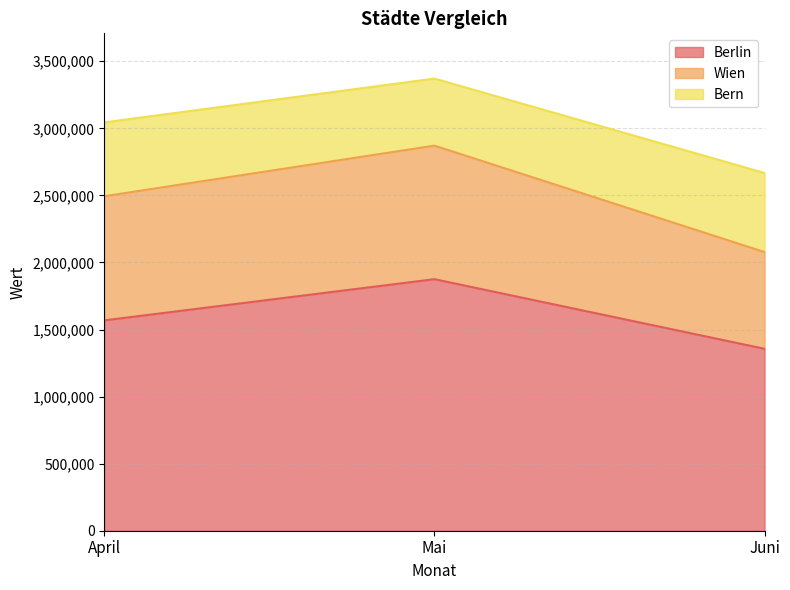

What is the label of the 1st point from the right?

Juni